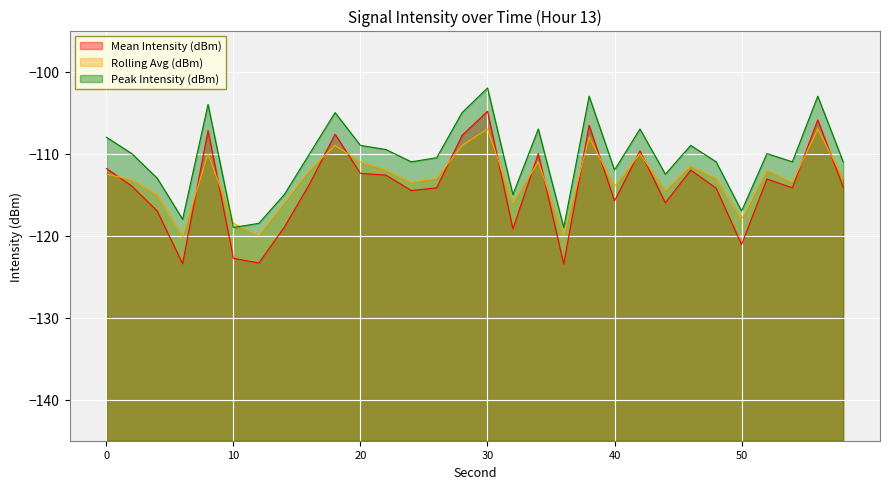

Reading right to left, transcribe all the data shown in this chart.

Mean Intensity (dBm): 58=-114.1	56=-105.9	54=-114.2	52=-113.1	50=-121.1	48=-114.2	46=-112.0	44=-116.0	42=-109.7	40=-115.8	38=-106.5	36=-123.5	34=-110.0	32=-119.2	30=-104.8	28=-107.8	26=-114.2	24=-114.5	22=-112.6	20=-112.4	18=-107.6	16=-113.7	14=-119.0	12=-123.3	10=-122.8	8=-107.2	6=-123.4	4=-117.0	2=-114.0	0=-111.8
Rolling Avg (dBm): 58=-113.0	56=-107.0	54=-113.5	52=-112.0	50=-118.0	48=-113.0	46=-111.5	44=-114.5	42=-110.0	40=-114.0	38=-108.0	36=-120.0	34=-111.0	32=-116.0	30=-107.0	28=-109.0	26=-113.0	24=-113.5	22=-112.0	20=-111.0	18=-109.0	16=-112.0	14=-116.0	12=-120.0	10=-118.5	8=-110.0	6=-120.1	4=-115.0	2=-113.2	0=-112.5
Peak Intensity (dBm): 58=-111.0	56=-103.0	54=-111.0	52=-110.0	50=-117.0	48=-111.0	46=-109.0	44=-112.5	42=-107.0	40=-112.0	38=-103.0	36=-119.0	34=-107.0	32=-115.0	30=-102.0	28=-105.0	26=-110.5	24=-111.0	22=-109.5	20=-109.0	18=-105.0	16=-110.0	14=-115.0	12=-118.5	10=-119.0	8=-104.0	6=-118.0	4=-113.0	2=-110.0	0=-108.0